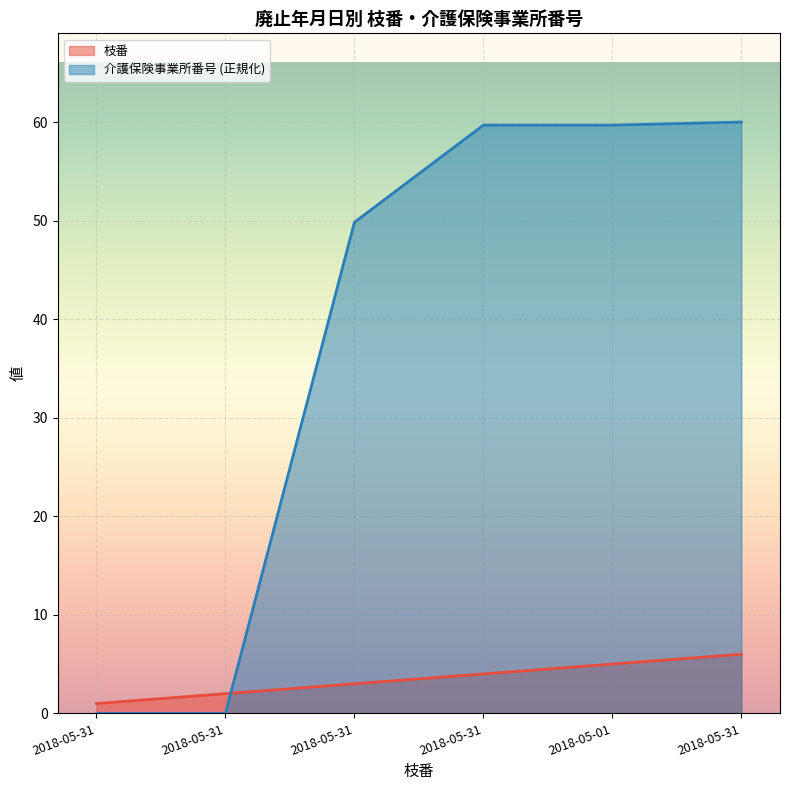

True or false: 介護保険事業所番号 has more than 0 interior local peaks.

False